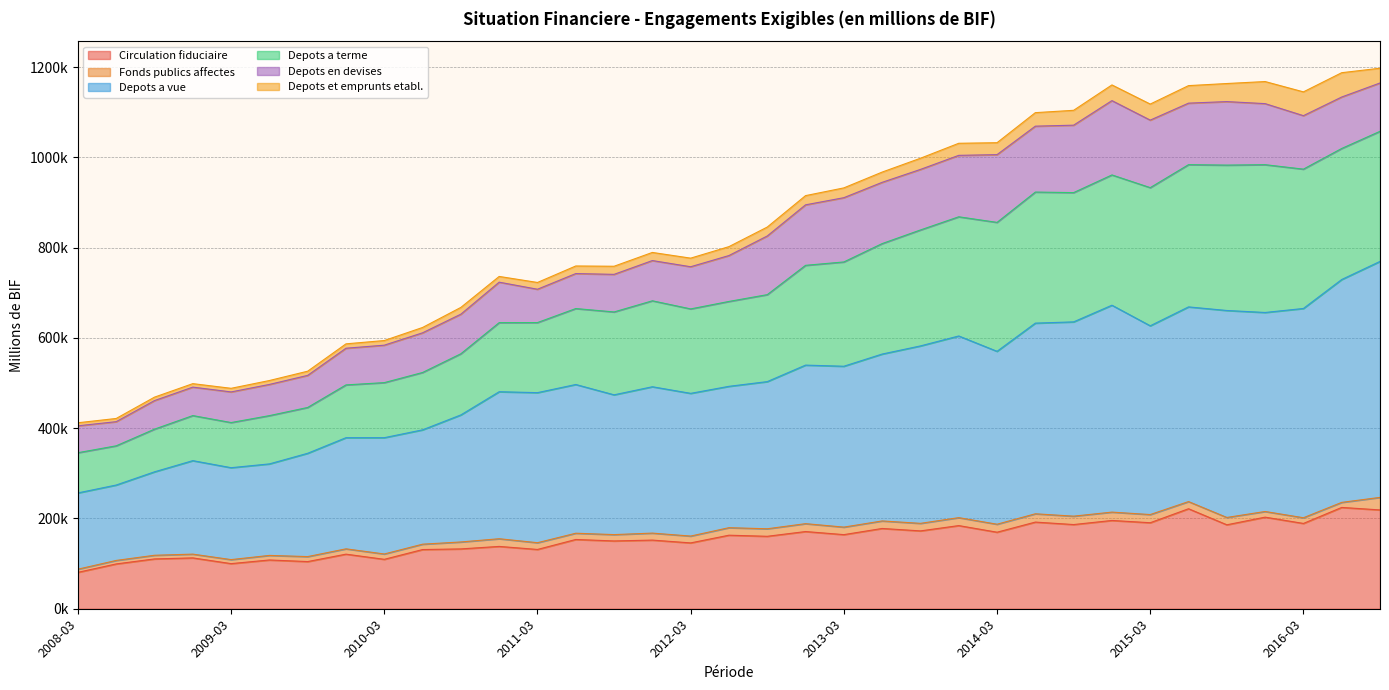

At which category is the sum across all series the highest?

2016-09